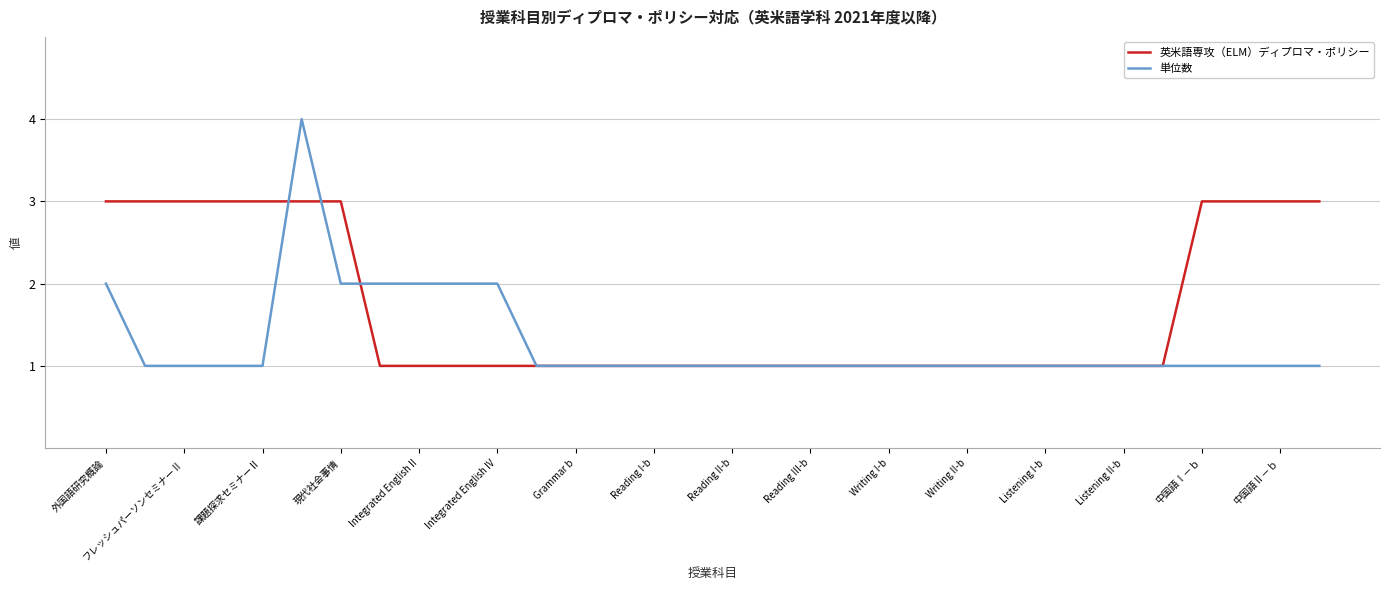

What is the minimum value shown in the chart?

1